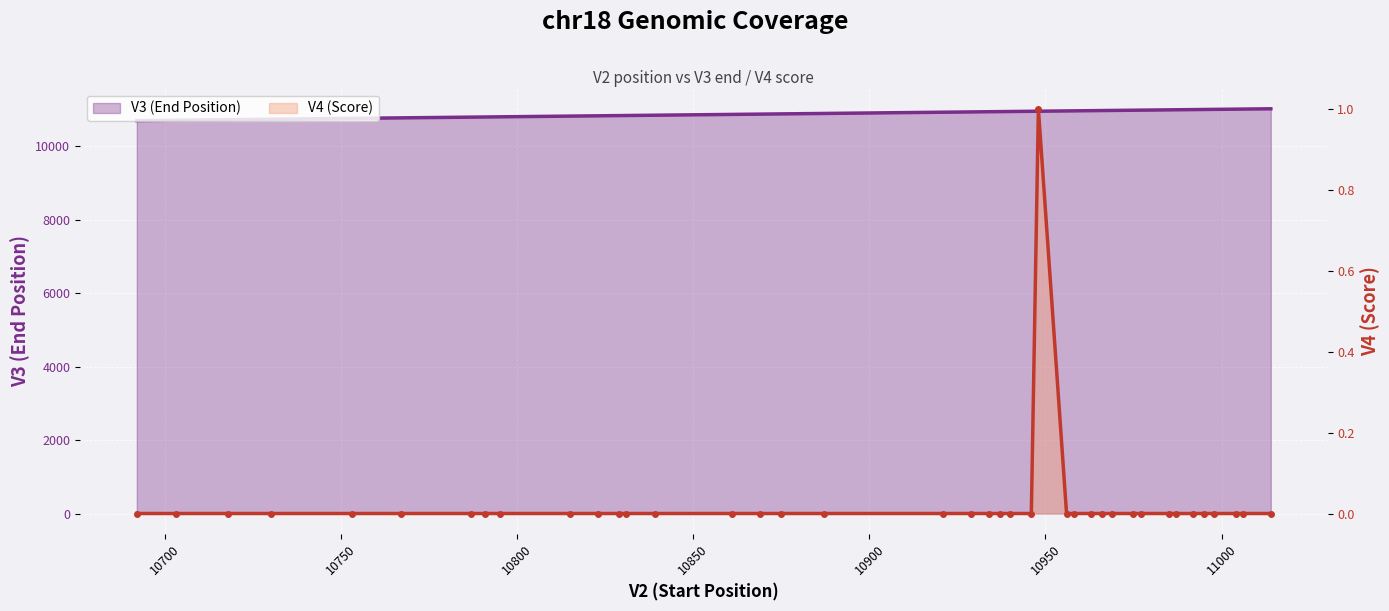

What is the sum of all V3 values?

435745